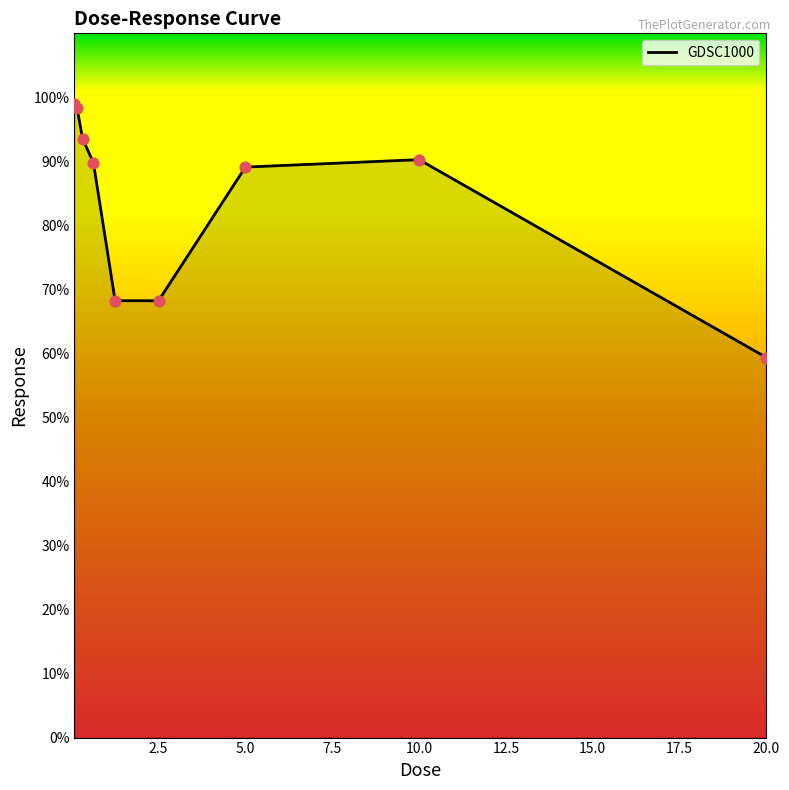

What is the minimum value shown in the chart?

59.4